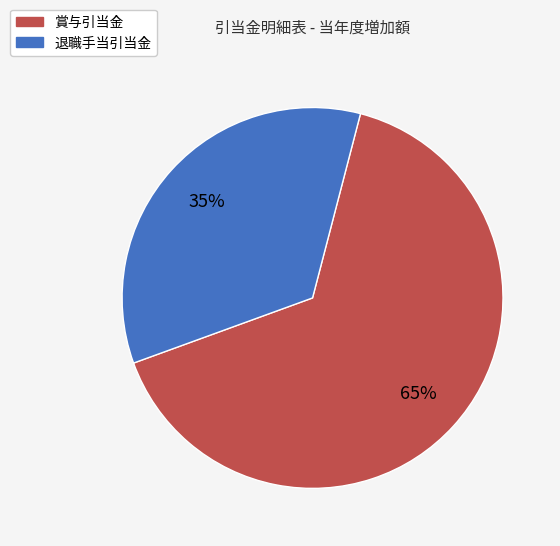

Does 退職手当引当金 represent more than half of the total?

No